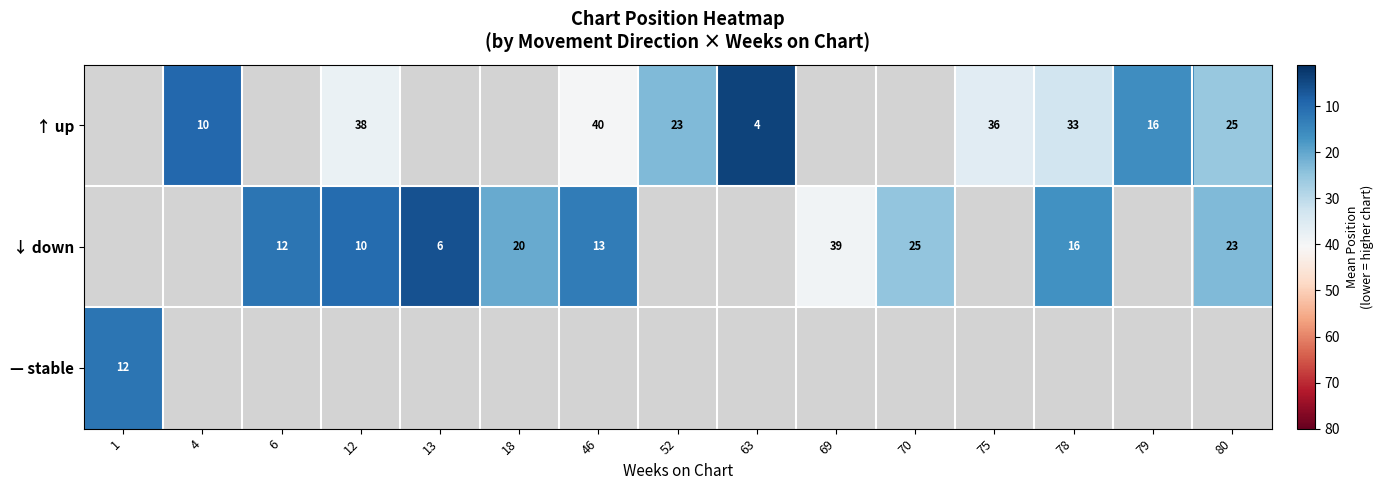

True or false: ↑ up has a value of 6.8 at 63.

False